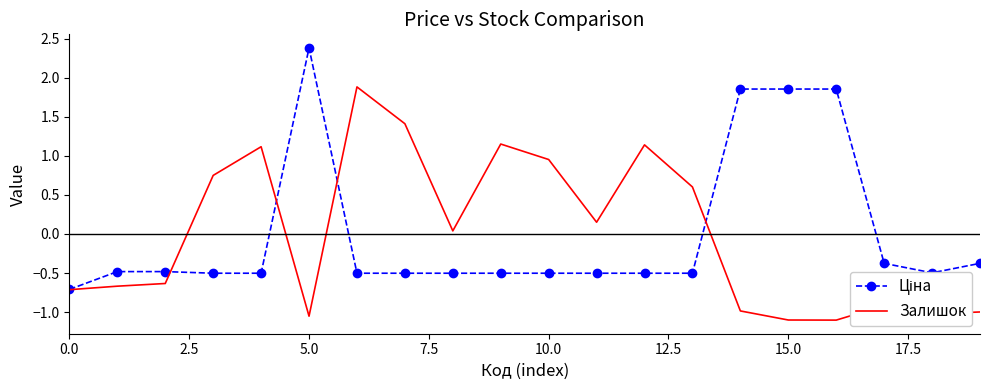

What is the maximum value shown in the chart?

2.4